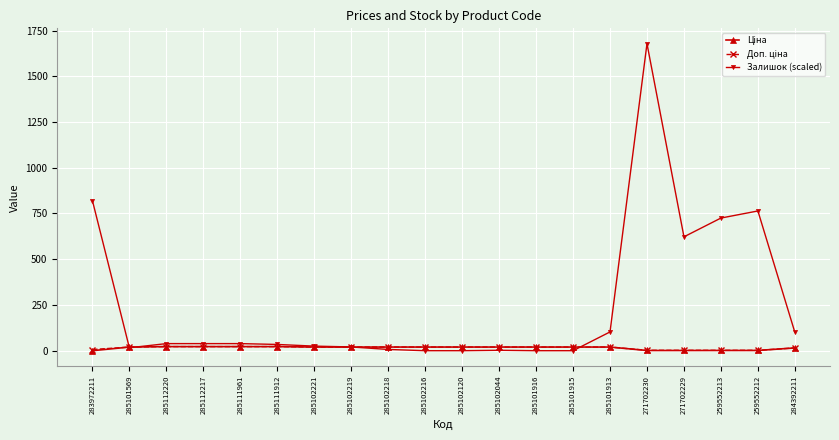

True or false: Залишок (scaled) has more than 2 interior local peaks.

True